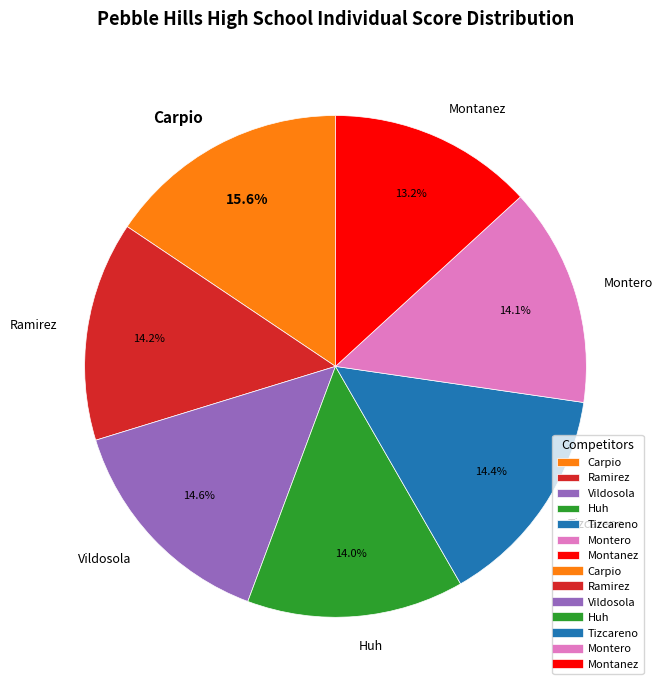

Which slice is the smallest?

Montanez